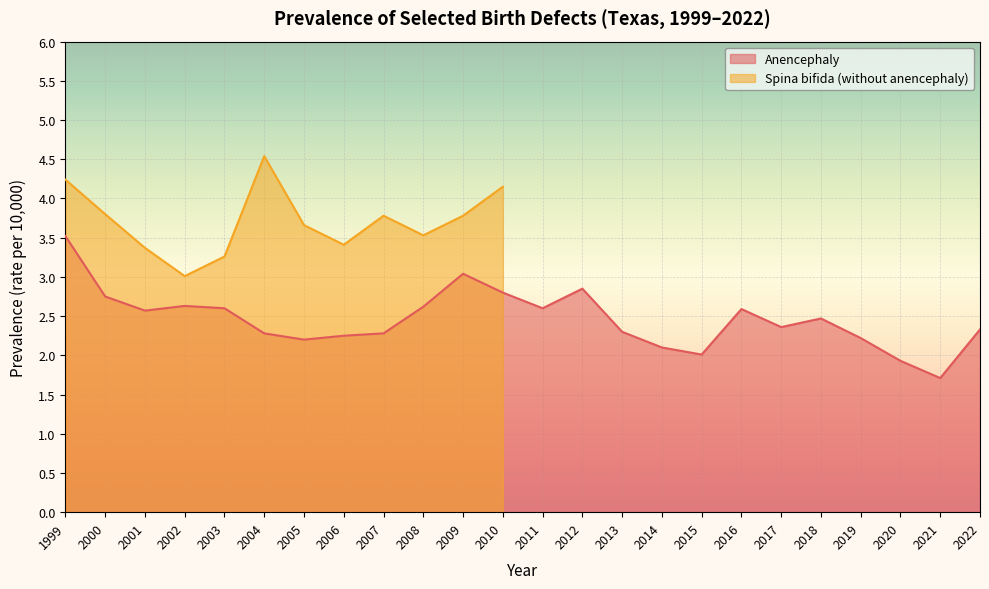

The value at 2021 is 1.7. True or false?

True